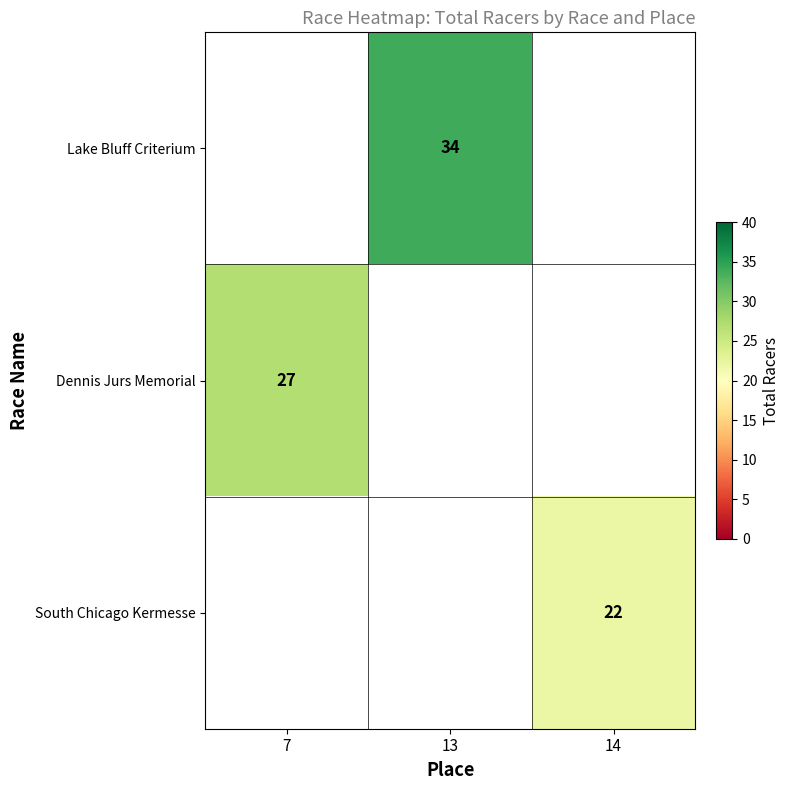

How many data points does each series have?

3